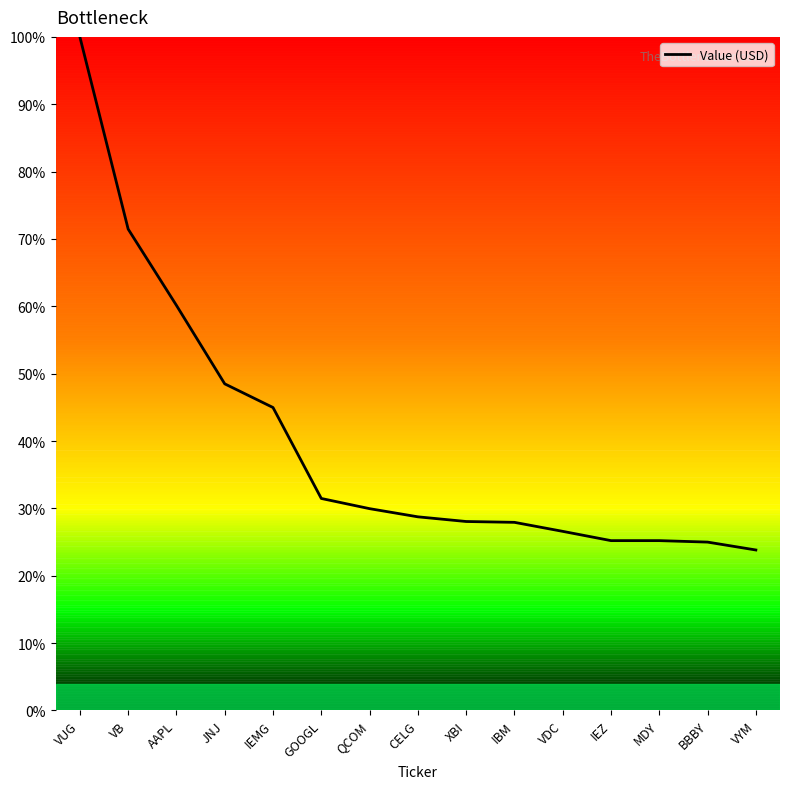

What is the difference between the values at AAPL and VYM?

36.3